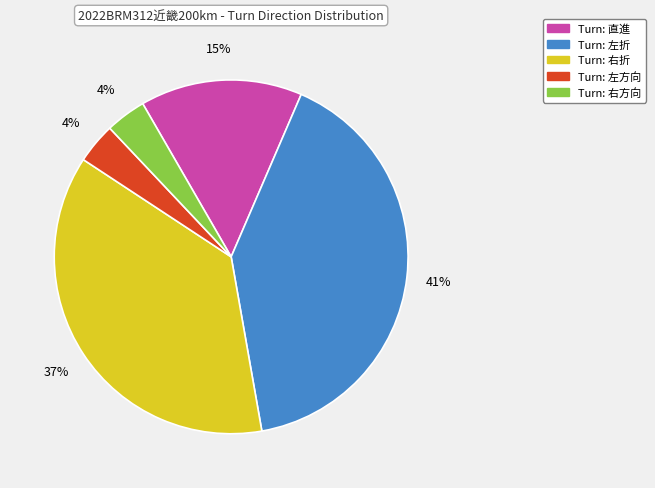

To the nearest percent, what is the difference between the largest and smallest slice percentages?

37%